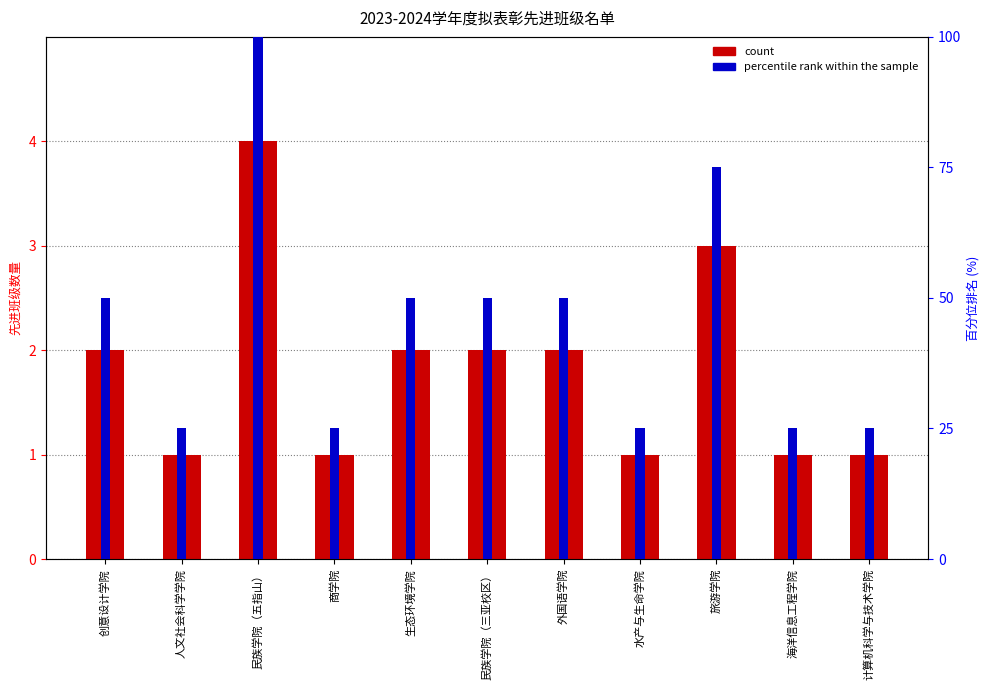

Reading left to right, transcribe all the data shown in this chart.

创意设计学院=2	人文社会科学学院=1	民族学院（五指山）=4	商学院=1	生态环境学院=2	民族学院（三亚校区）=2	外国语学院=2	水产与生命学院=1	旅游学院=3	海洋信息工程学院=1	计算机科学与技术学院=1